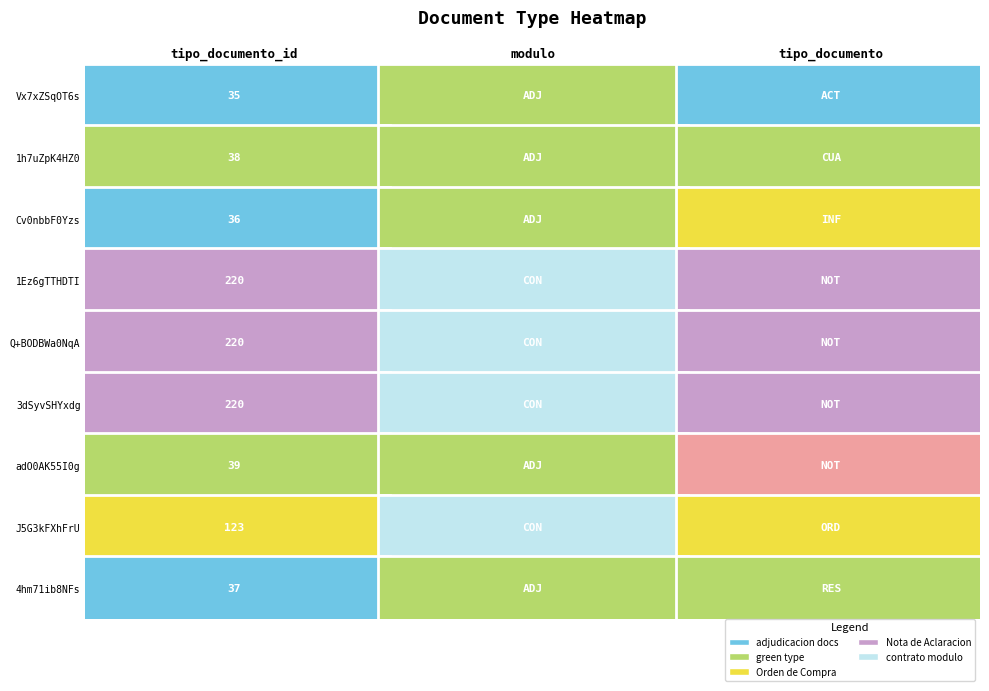

Which category has the lowest value across all series?

tipo_documento_id